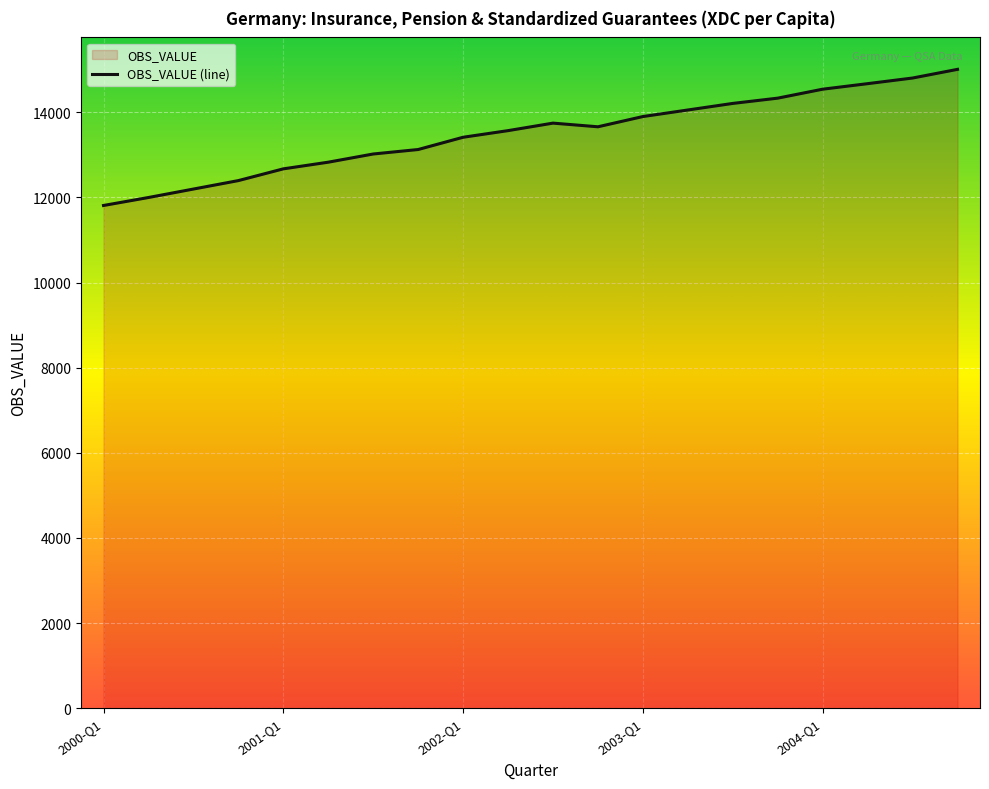

Is it true that the value at 2002-Q1 is 18674.1?

False